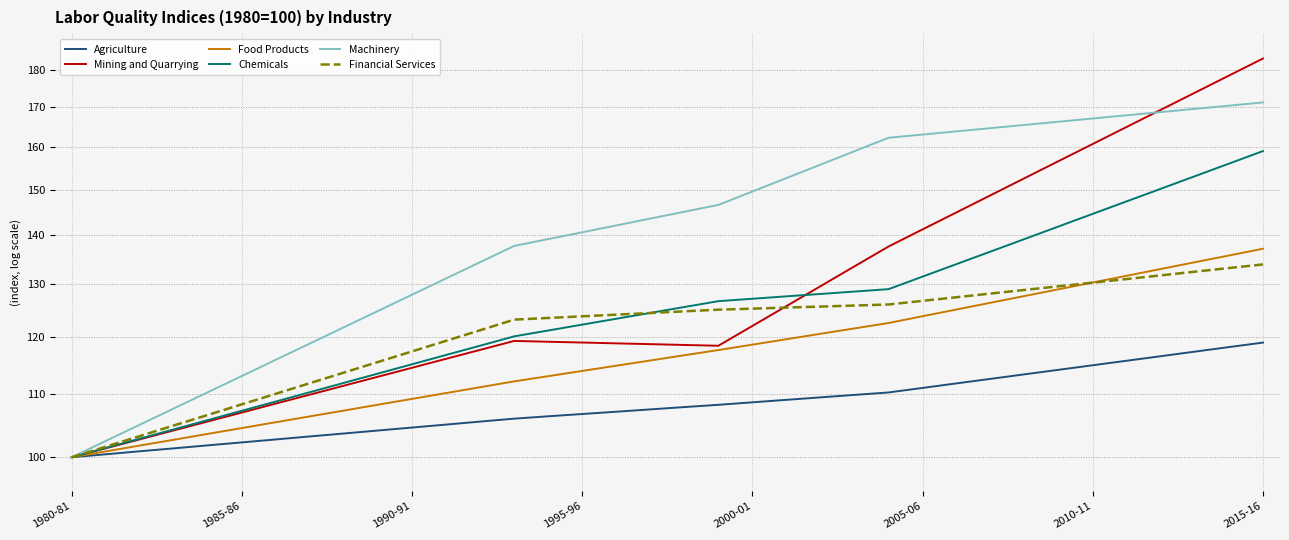

Count the number of categories in the chart.

36